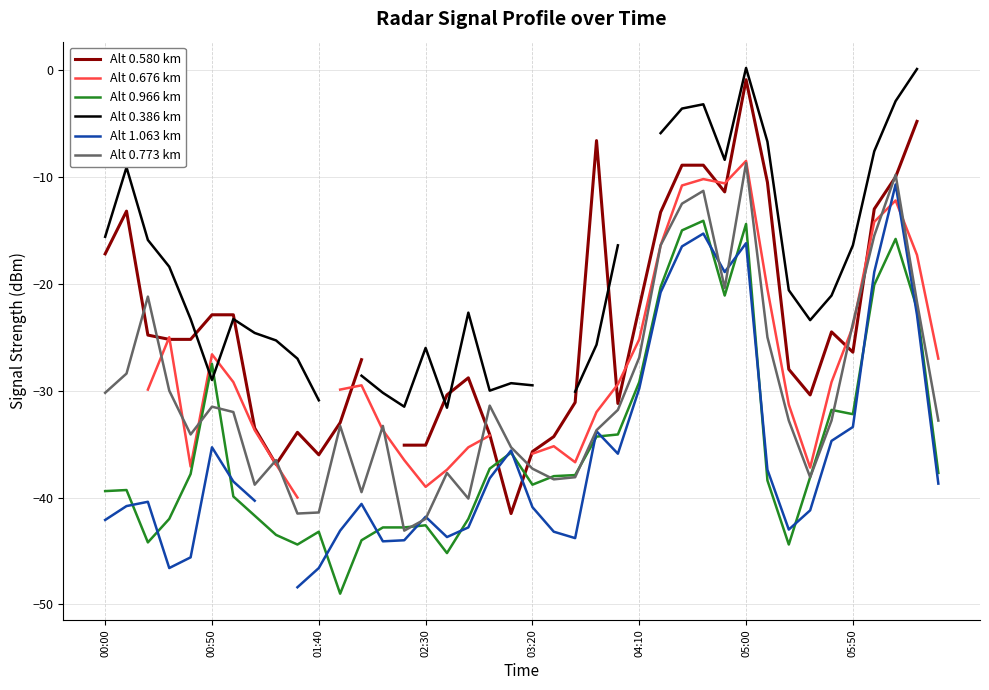

In Alt 0.386 km, how many points are lower than both neighbors (excluding endpoints)?

6